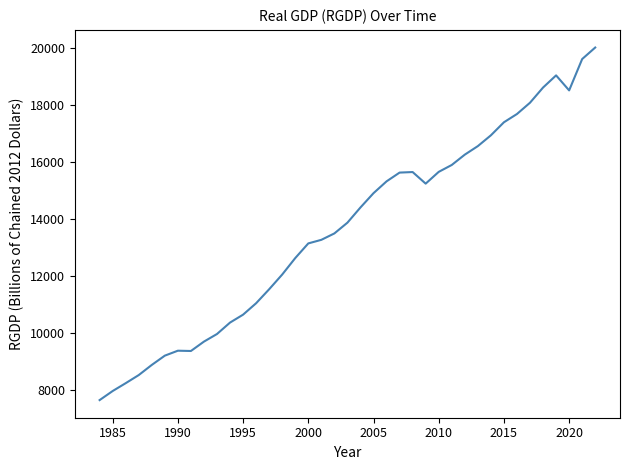

What is the smallest value displayed?

7637.7